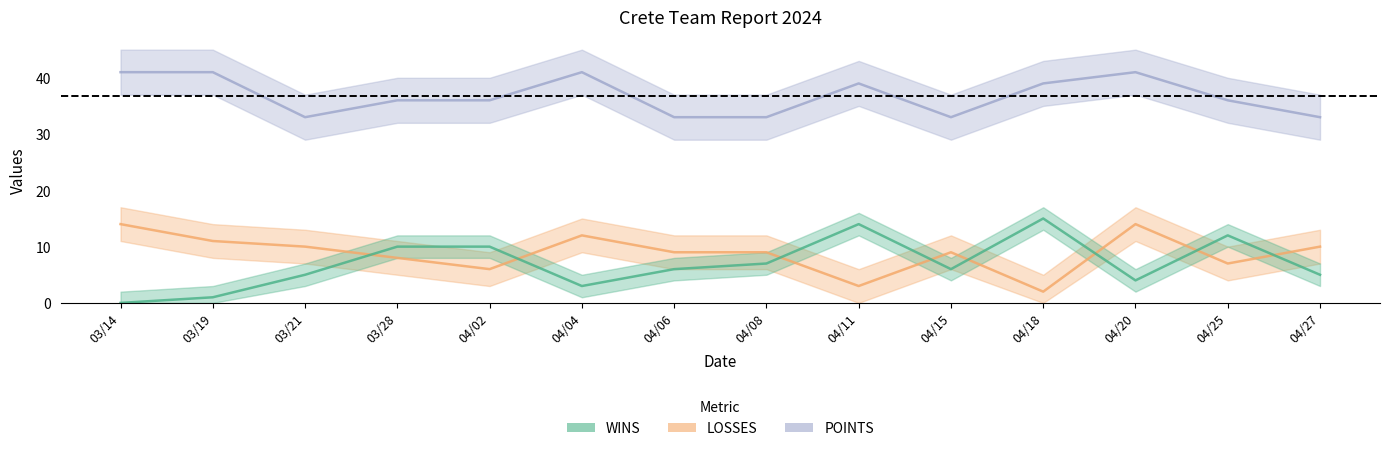

What is the minimum value for LOSSES?

2